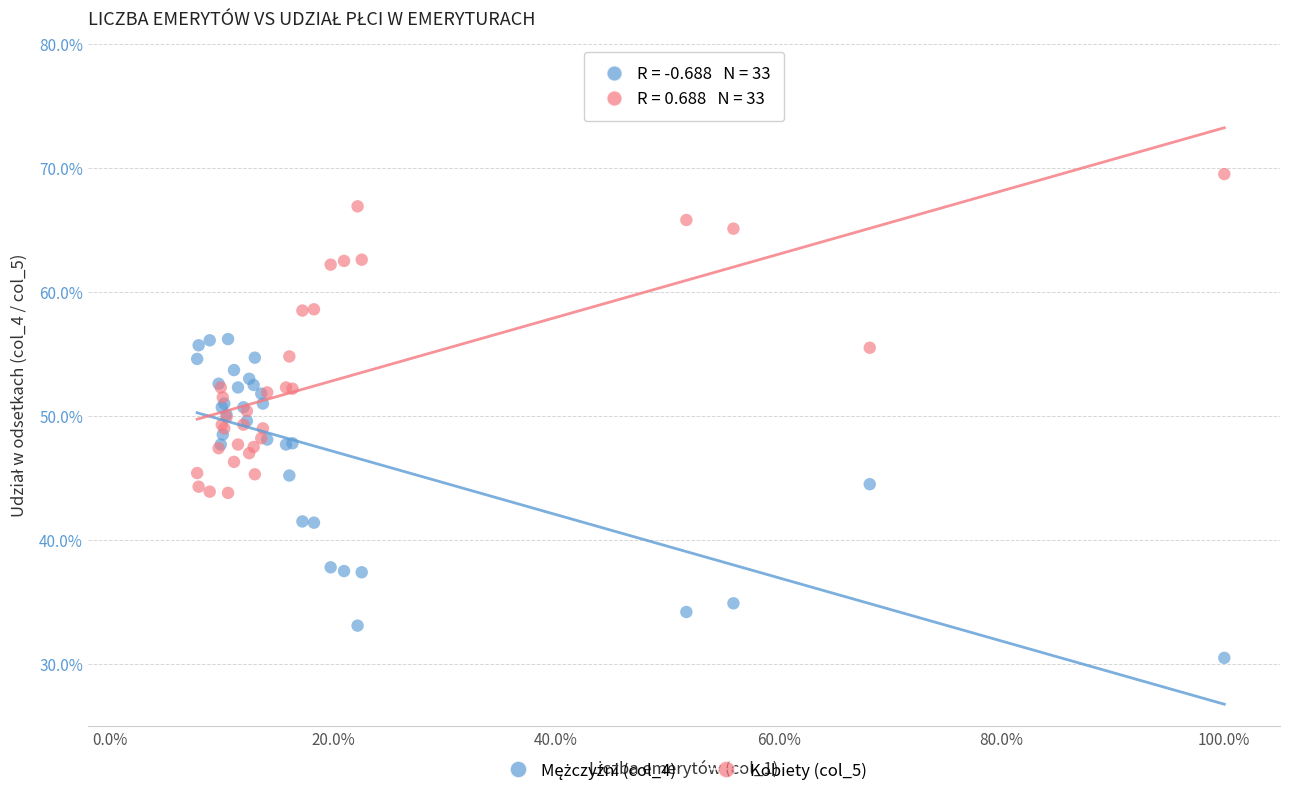

Which series contains the highest Y value?

Kobiety (col_5)